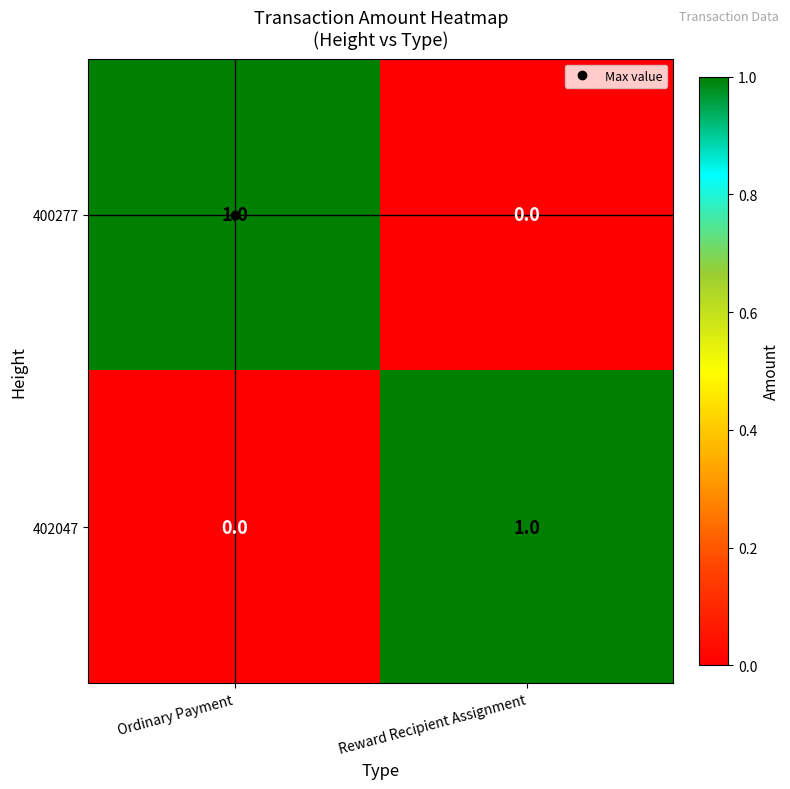

True or false: 400277 has a value of 0 at Reward Recipient Assignment.

True